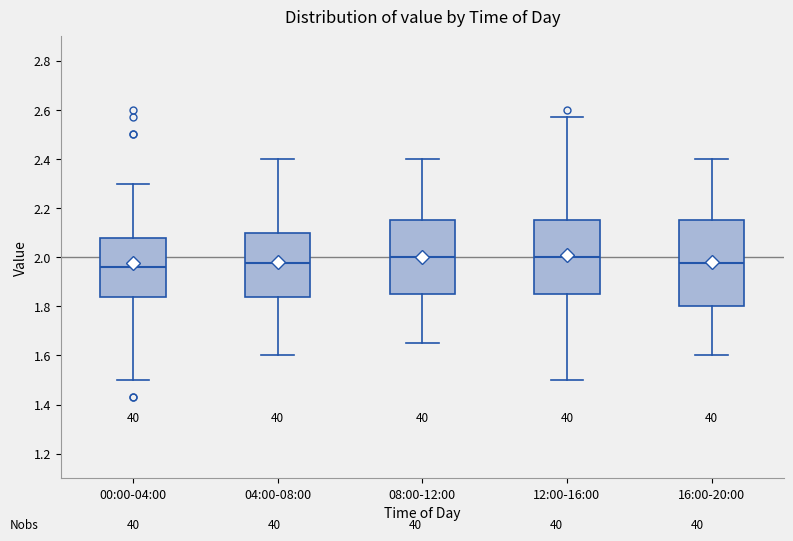

Comparing the boxes themselves (not the whiskers), which one is the tallest?

16:00-20:00